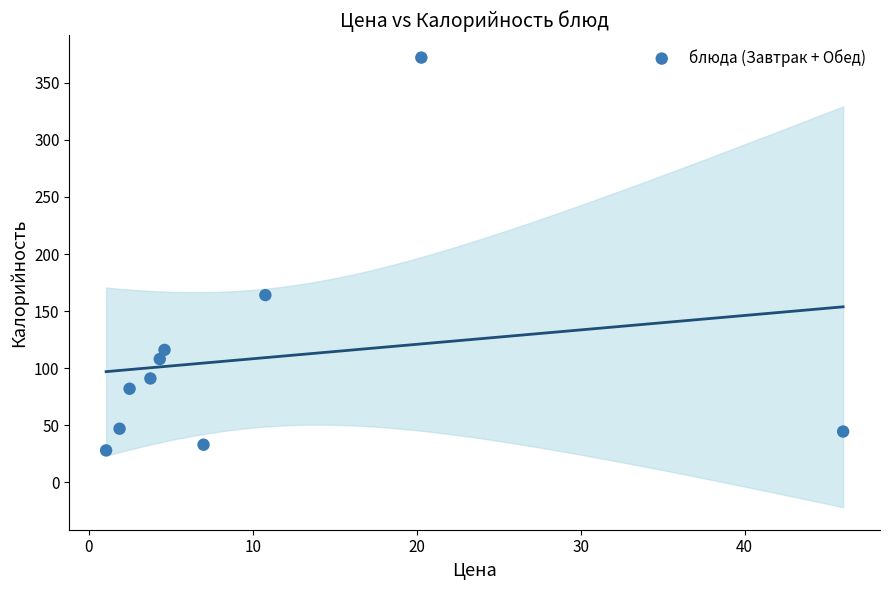

What is the average X value?

10.2